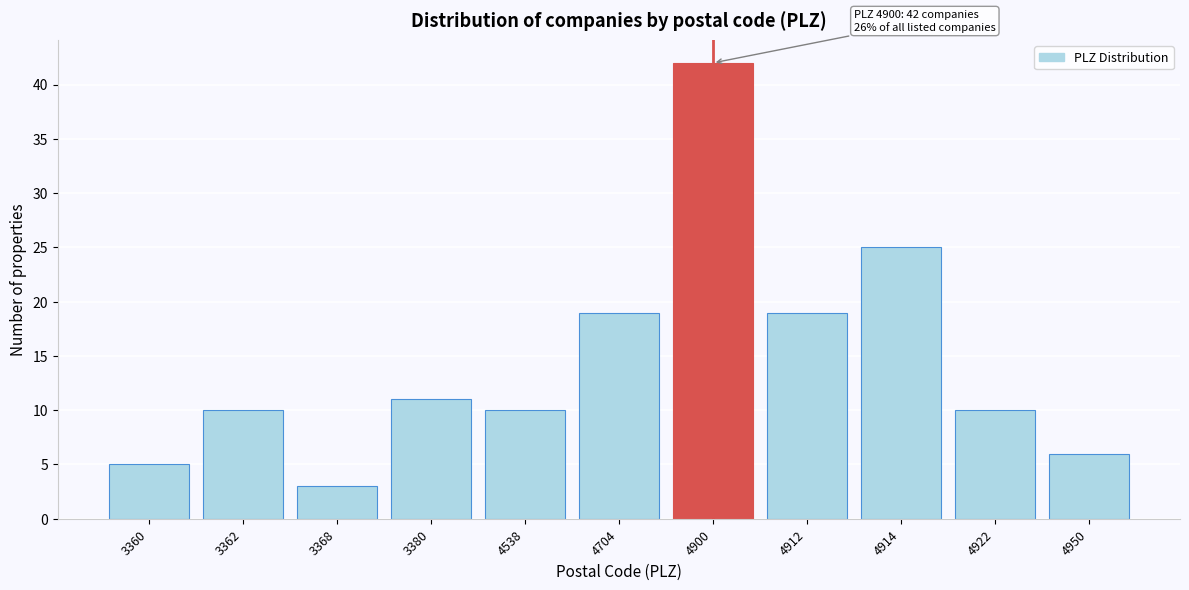

Reading left to right, list all the values displayed in this chart.

5	10	3	11	10	19	42	19	25	10	6